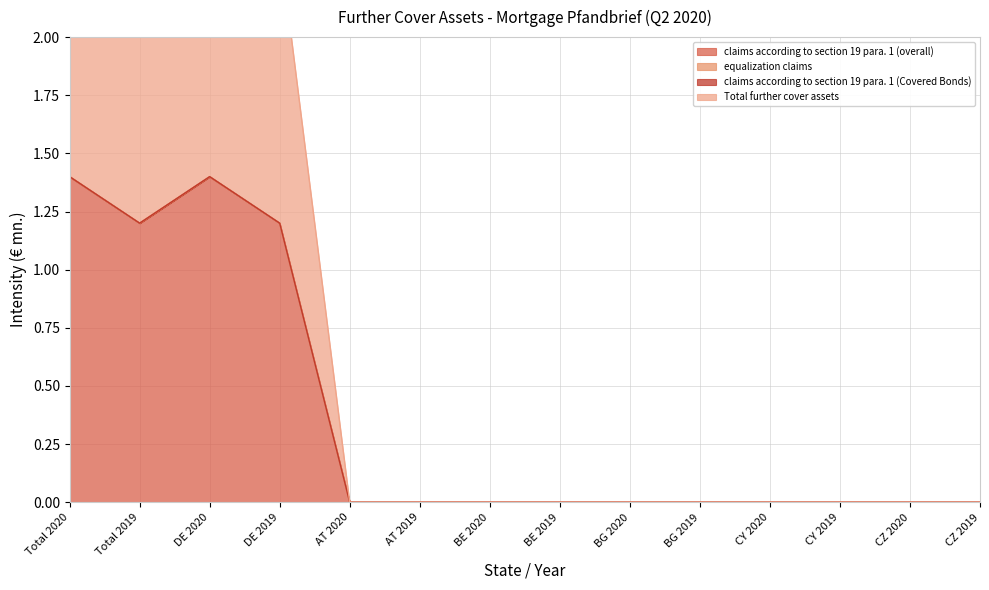

What is the label of the 13th point from the left?

CZ 2020